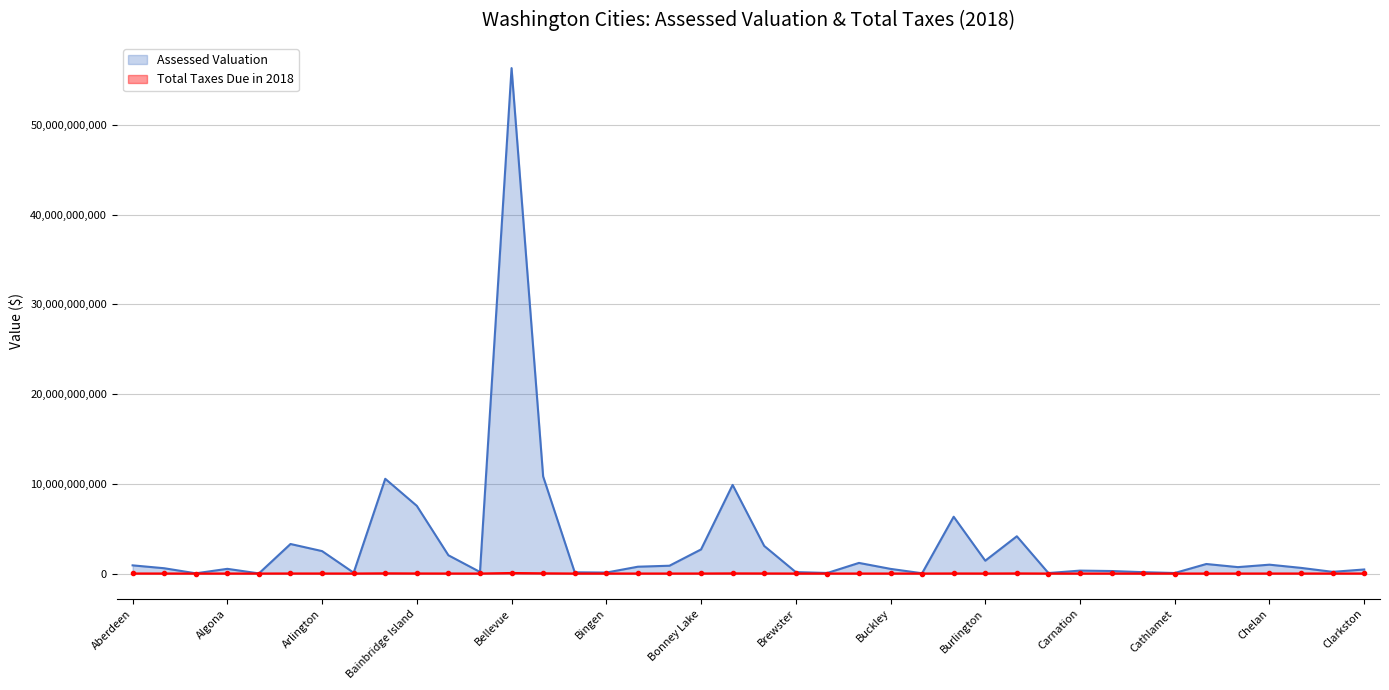

Rank the series by their maximum value, from lowest to highest.

Total Taxes Due in 2018, Assessed Valuation